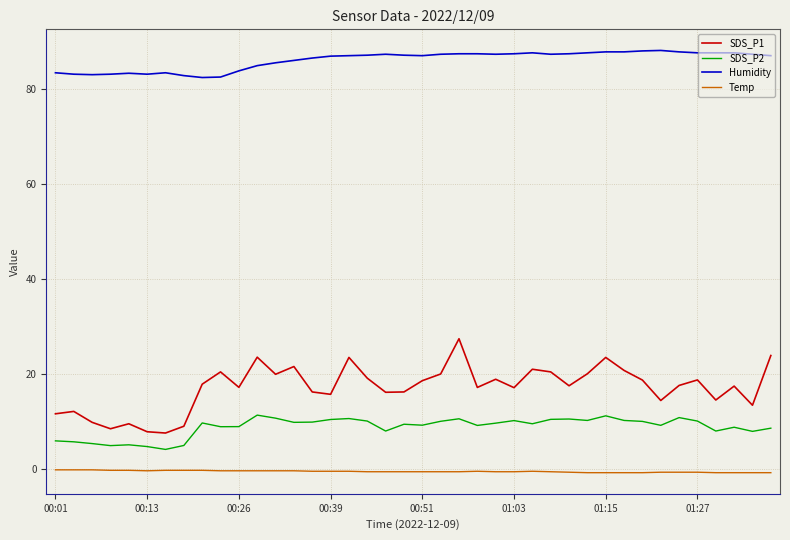

Which series has the largest total across all categories?

Humidity